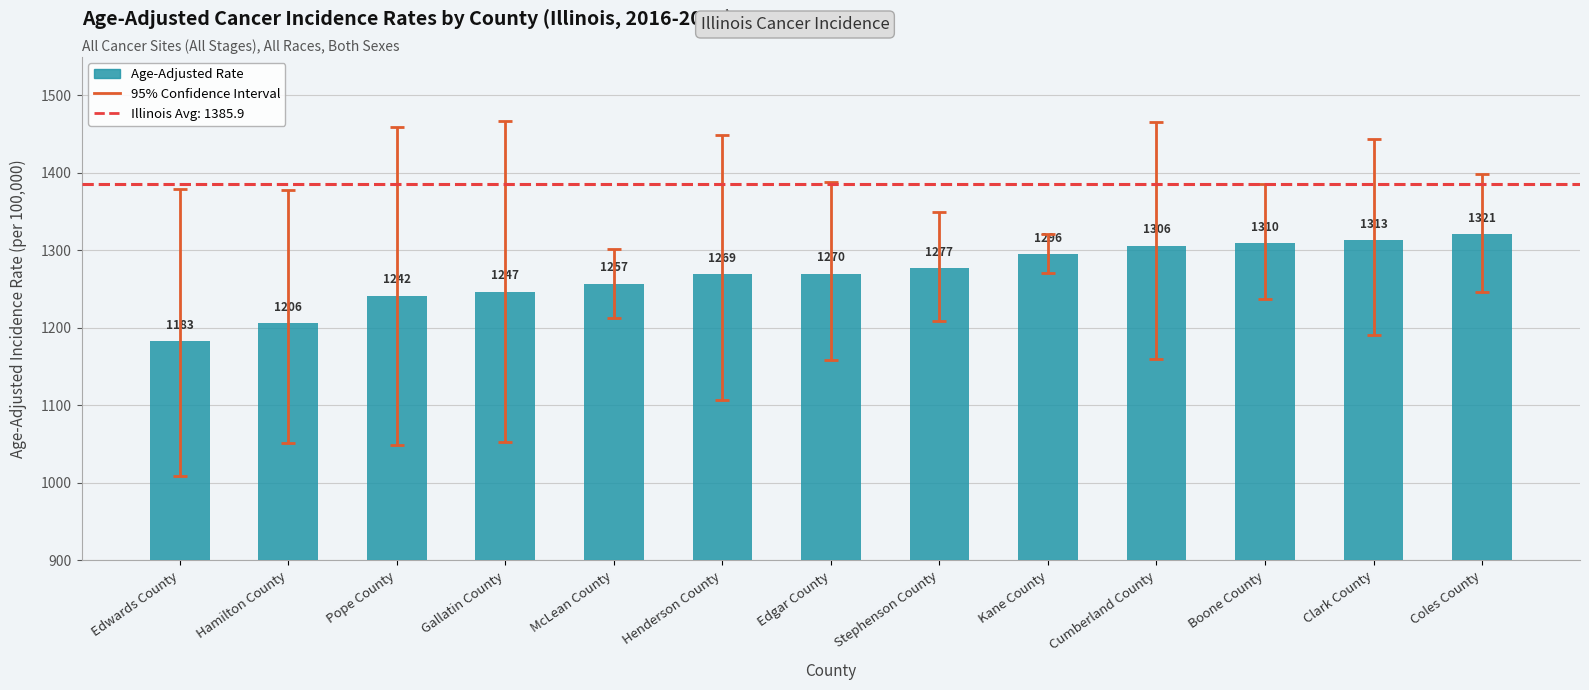

Between Edgar County and Pope County, which is larger?

Edgar County